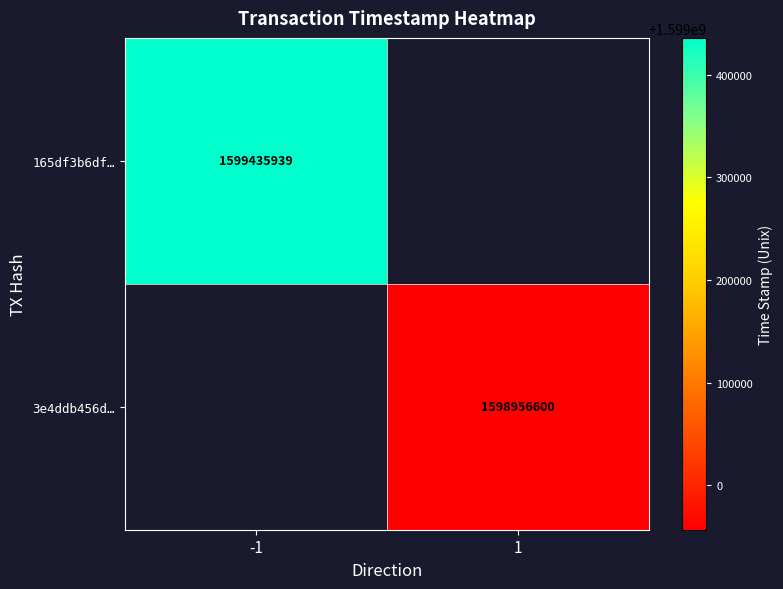

Is it true that 165df3b6df… equals 2102552804 at -1?

False